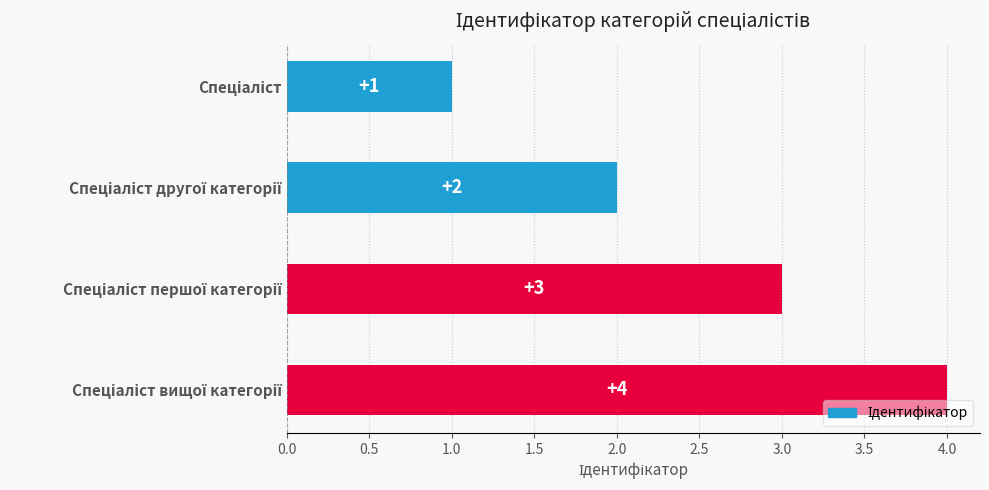

What is the difference between the maximum and minimum values?

3